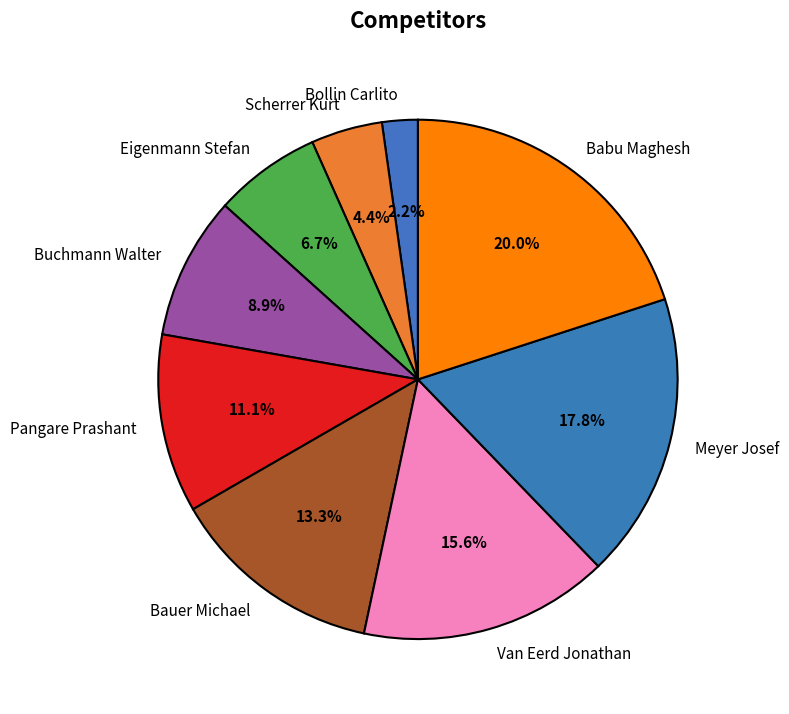

To the nearest percent, what portion does Meyer Josef represent?

18%